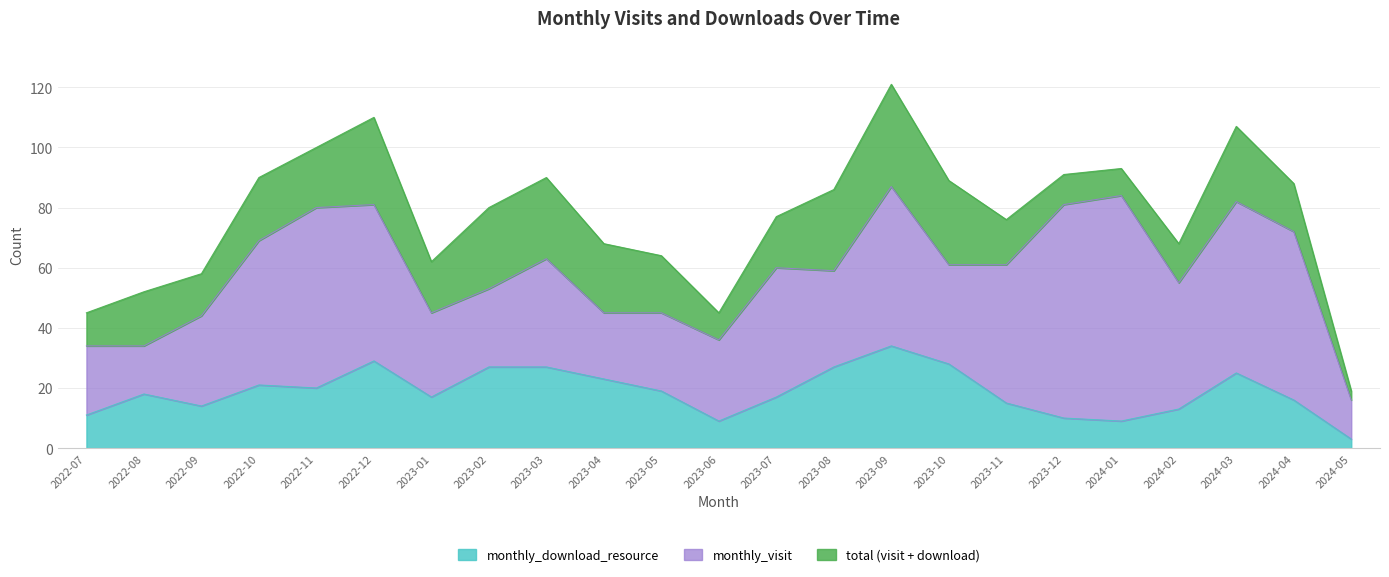

Which series changed the most between 2022-07 and 2024-05?

monthly_visit